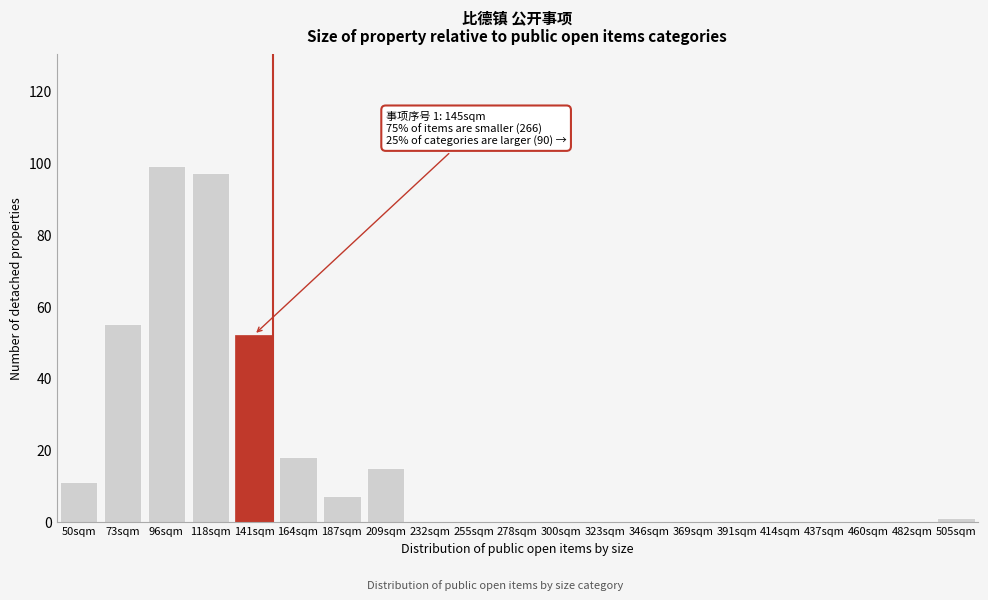

Reading left to right, extract all data points from this chart.

50sqm=11	73sqm=55	96sqm=99	118sqm=97	141sqm=52	164sqm=18	187sqm=7	209sqm=15	232sqm=0	255sqm=0	278sqm=0	300sqm=0	323sqm=0	346sqm=0	369sqm=0	391sqm=0	414sqm=0	437sqm=0	460sqm=0	482sqm=0	505sqm=1